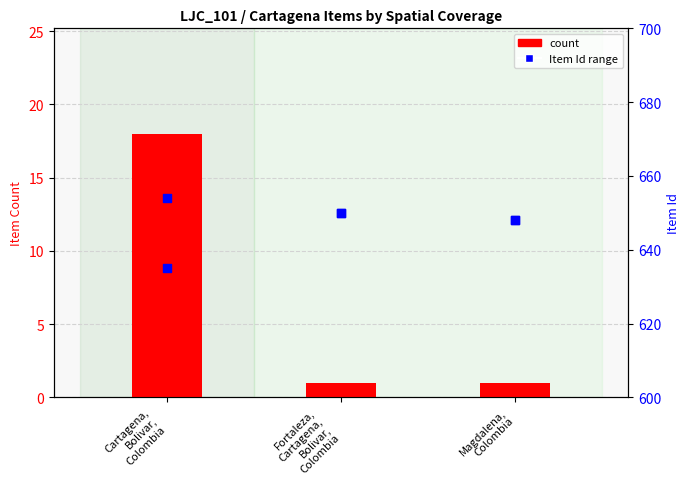

What is the total value across all series at Magdalena,
Colombia?

1297